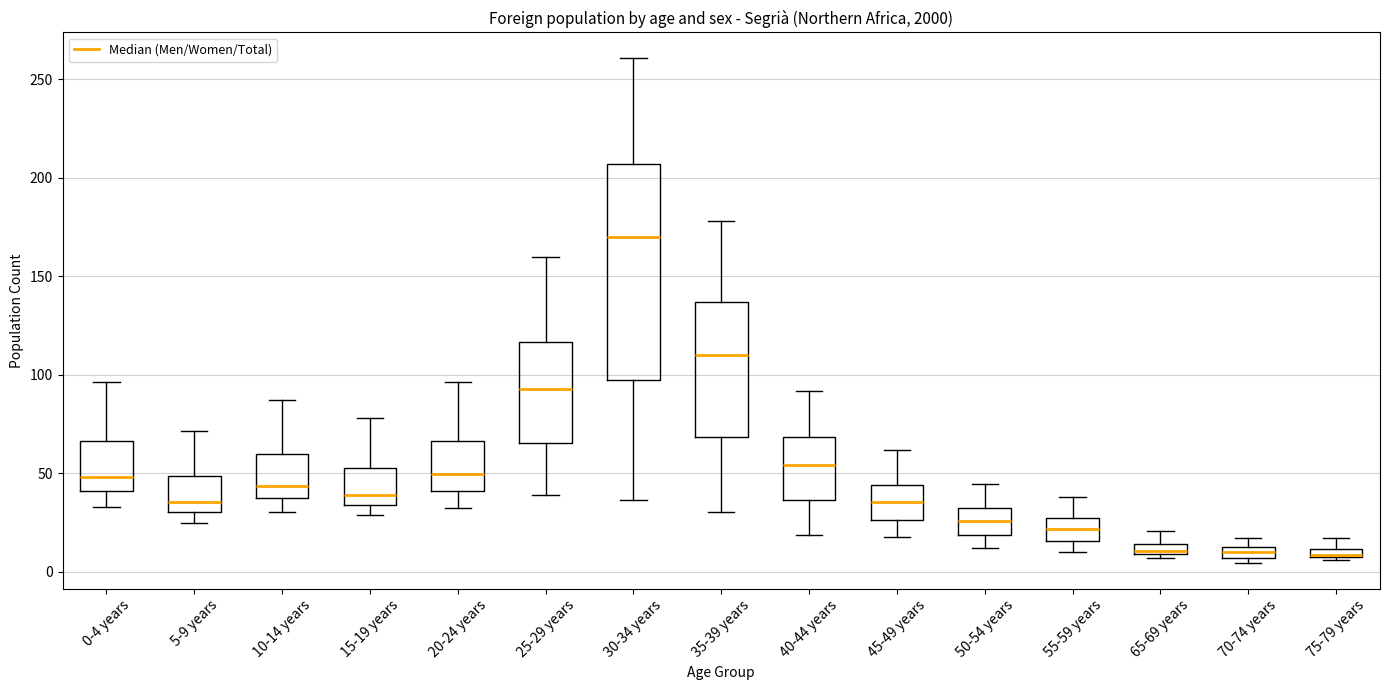

Where is the lower edge of the box for 50-54 years on the y-axis? The values are not printed on the chart, so give them approximately, as read against the axis.

20